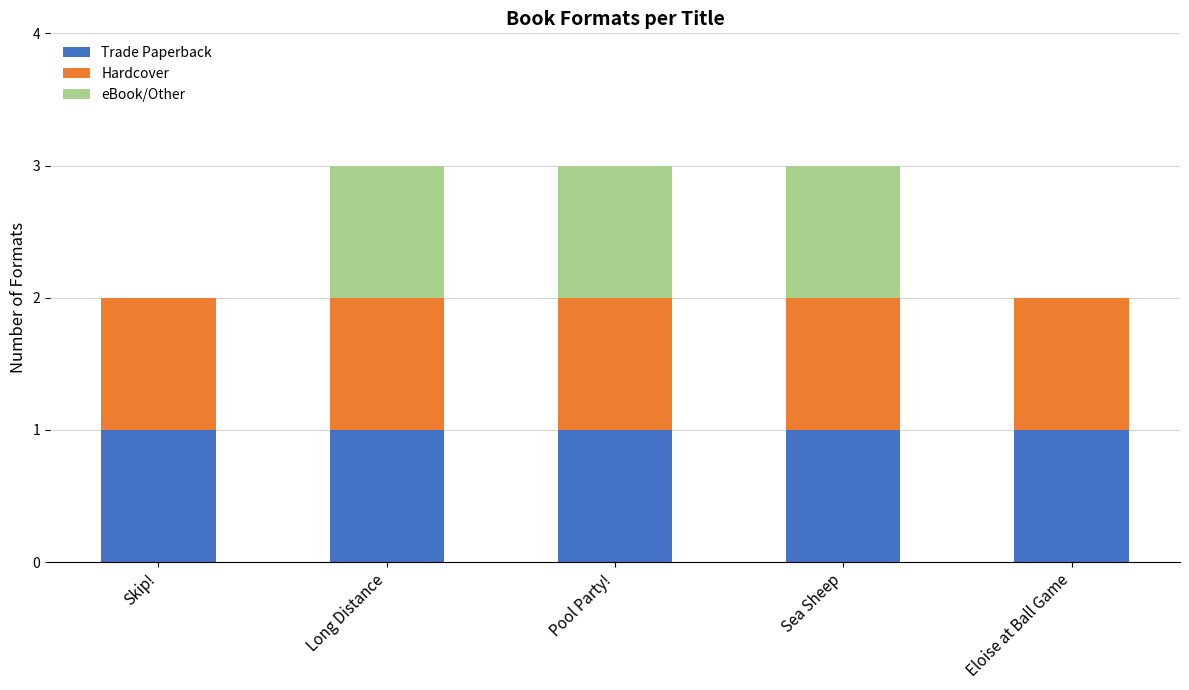

The Trade Paperback series shows 2 at Sea Sheep. True or false?

False